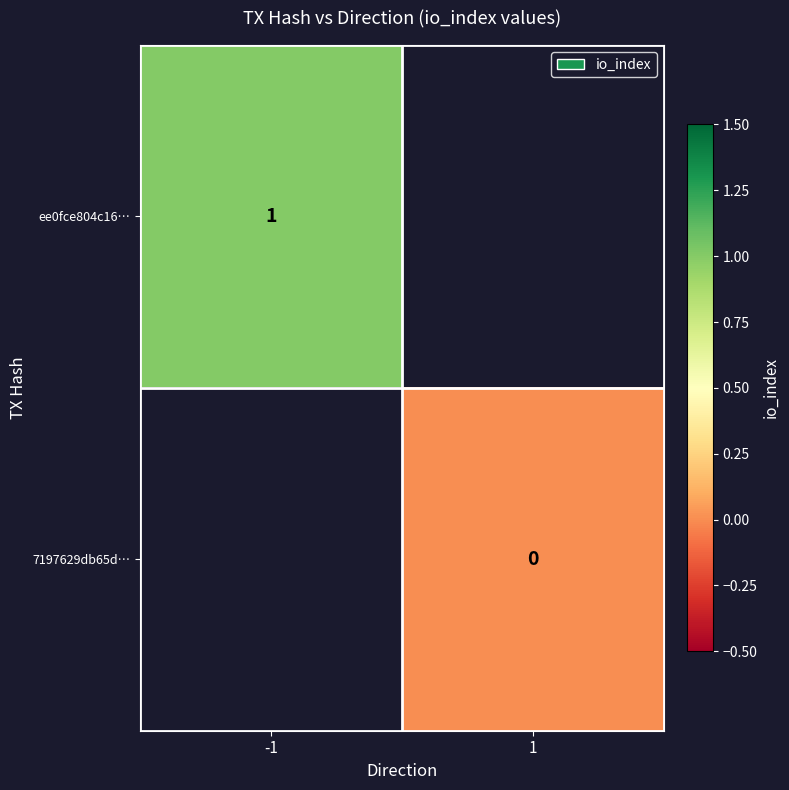

The ee0fce804c16… series shows 1 at -1. True or false?

True